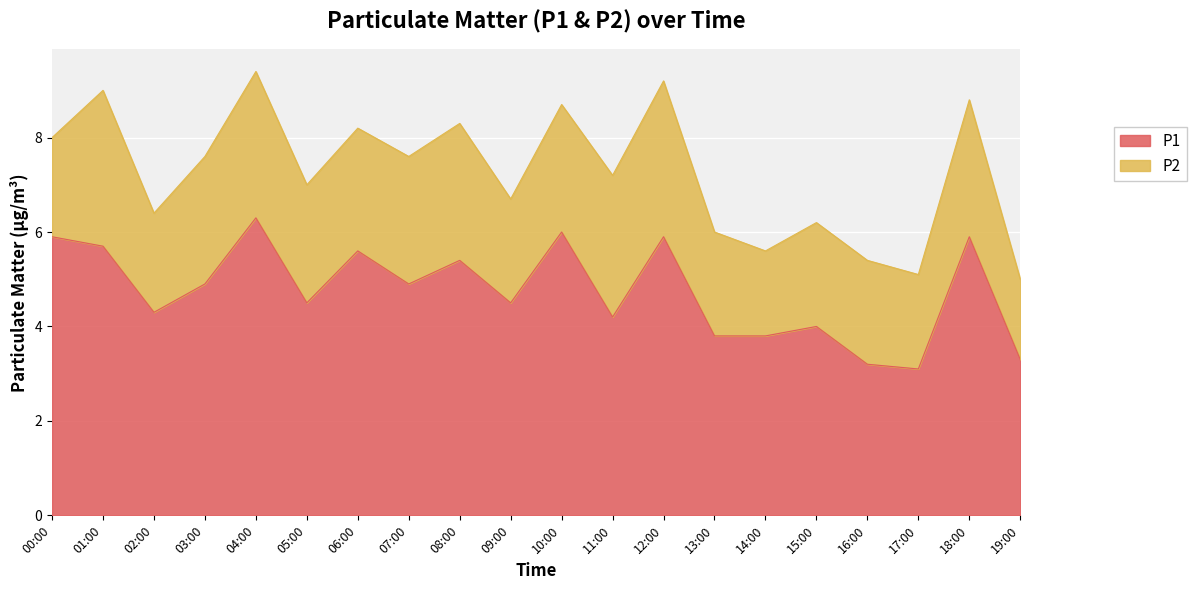

Between 02:00 and 08:00, which is larger?

08:00